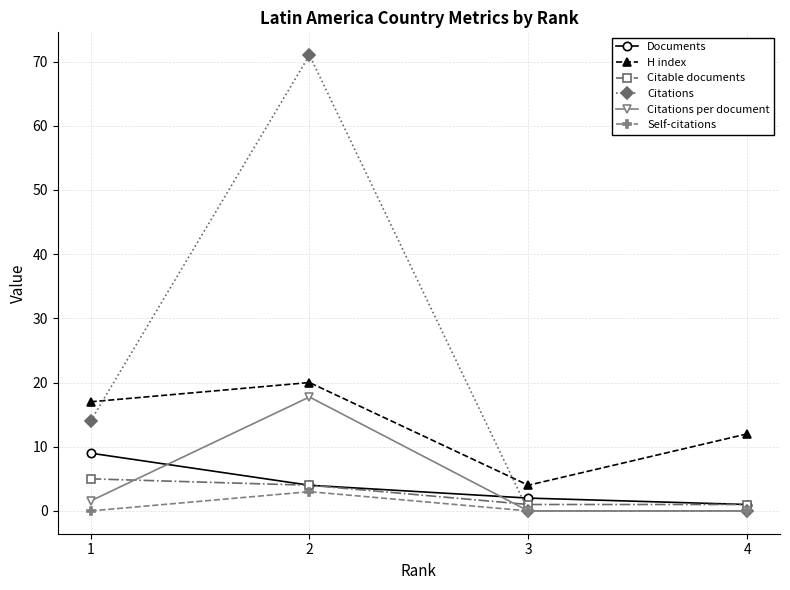

Count the number of data series in this chart.

6